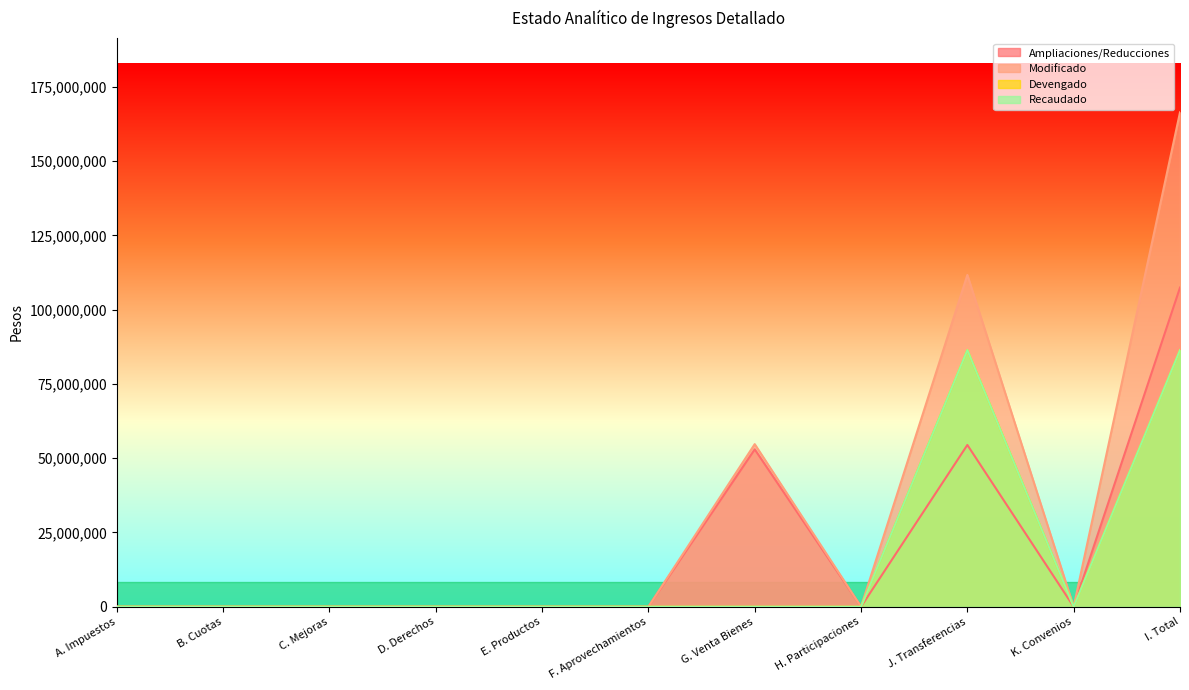

True or false: Devengado and Ampliaciones/Reducciones intersect in this chart.

False